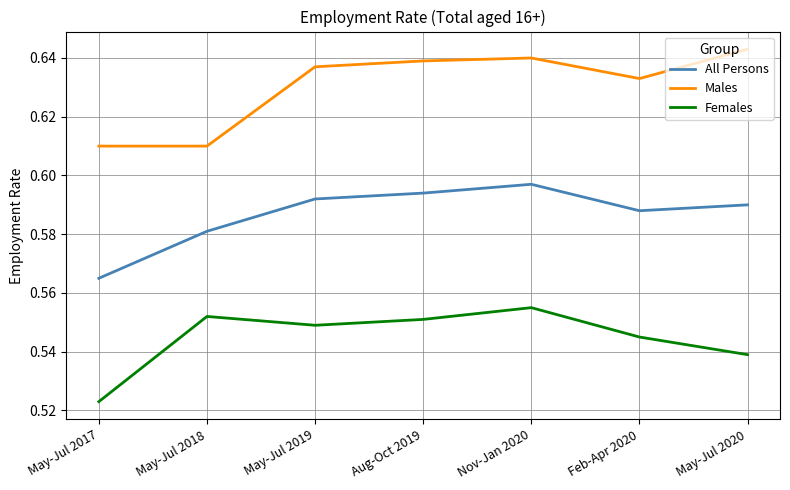

At how many categories does at least one series exceed 0?

7